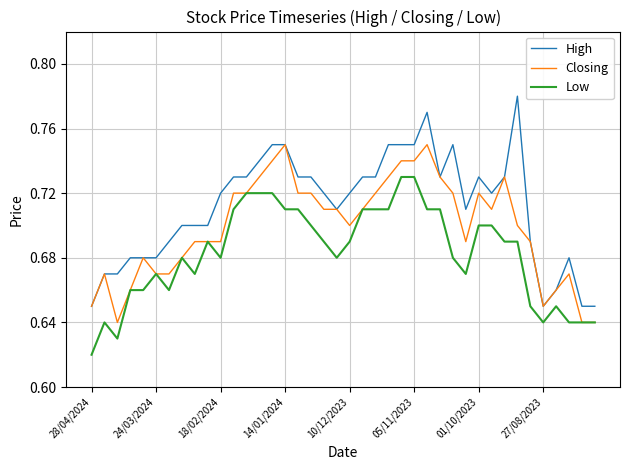

True or false: High and Low intersect in this chart.

False